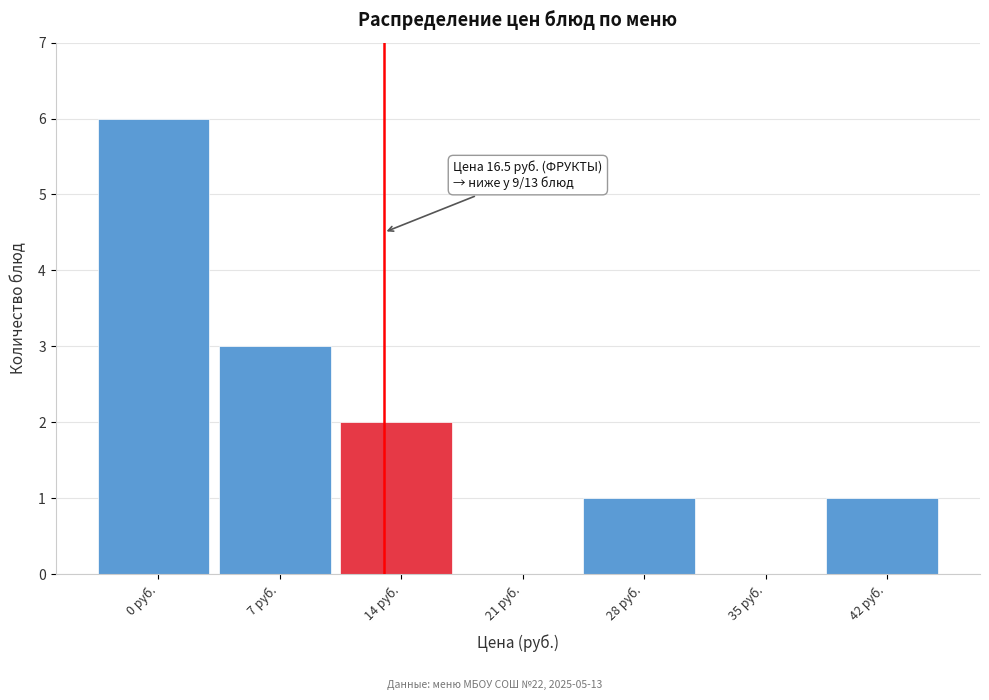

Reading left to right, what are all the values shown in this chart?

0 руб.=6	7 руб.=3	14 руб.=2	21 руб.=0	28 руб.=1	35 руб.=0	42 руб.=1